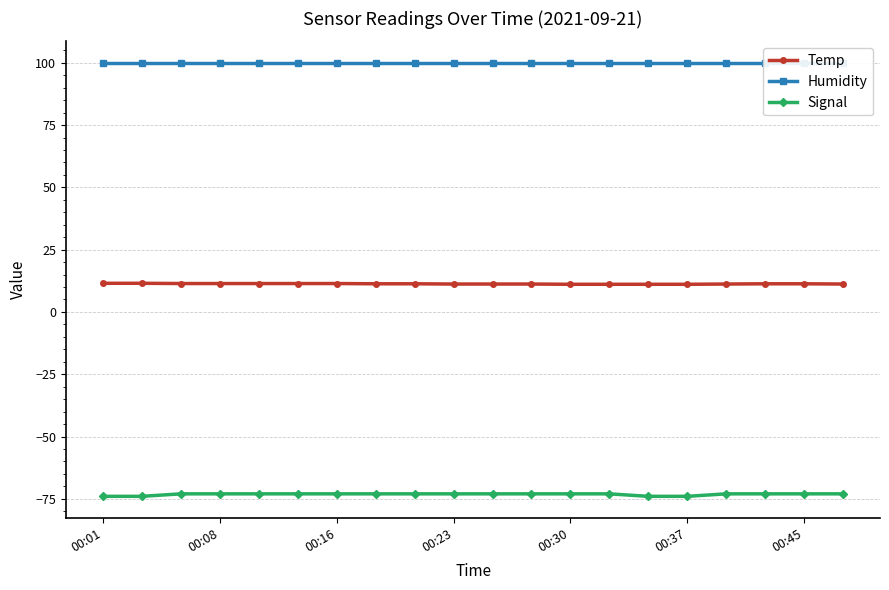

True or false: Temp and Signal cross at least once.

False